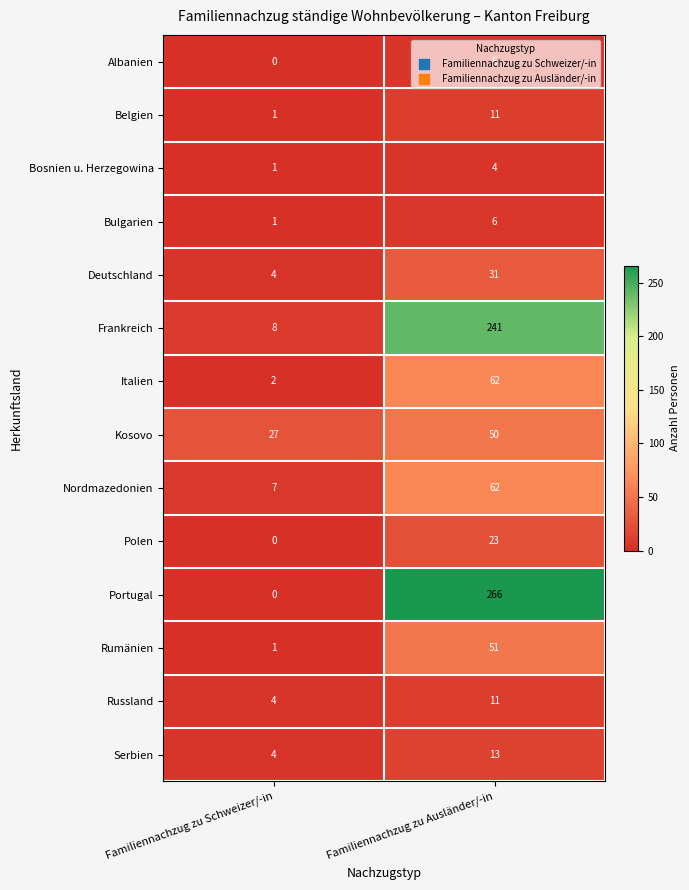

List the labels in order of Serbien value, largest first.

Familiennachzug zu Ausländer/-in, Familiennachzug zu Schweizer/-in